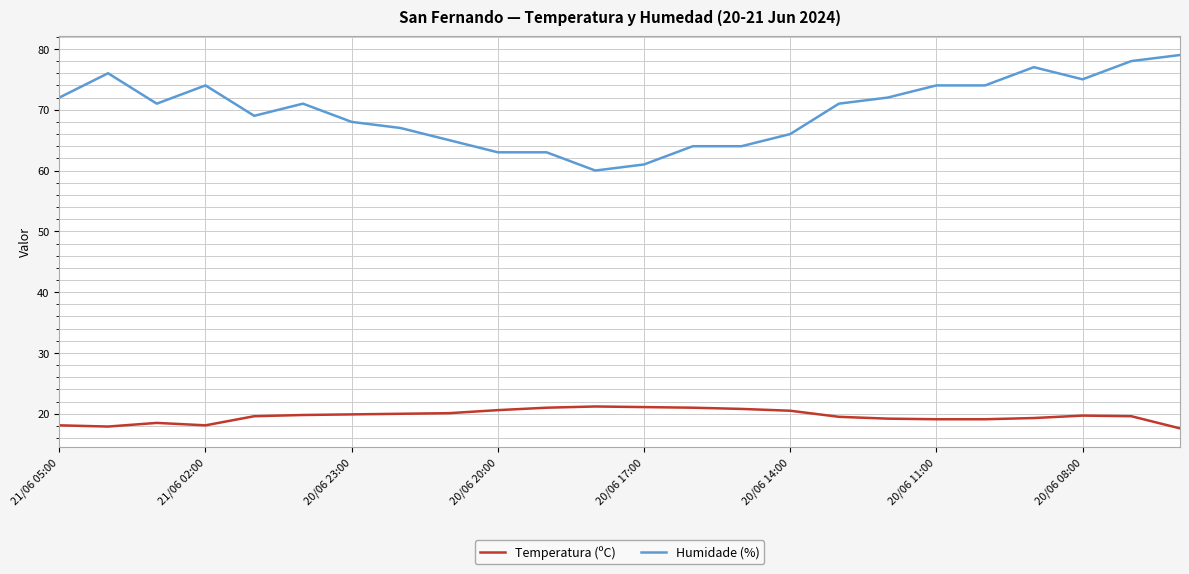

What is the smallest value displayed?

17.6